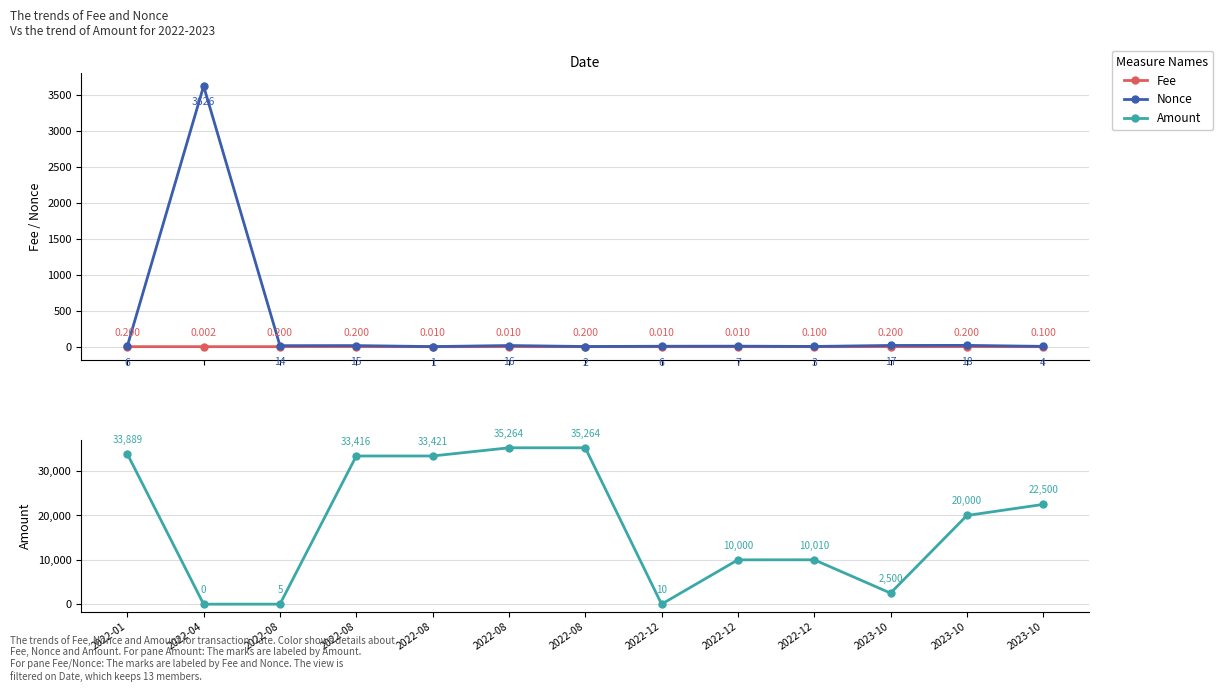

What is the difference between the maximum and second lowest values in the Fee series?

0.2